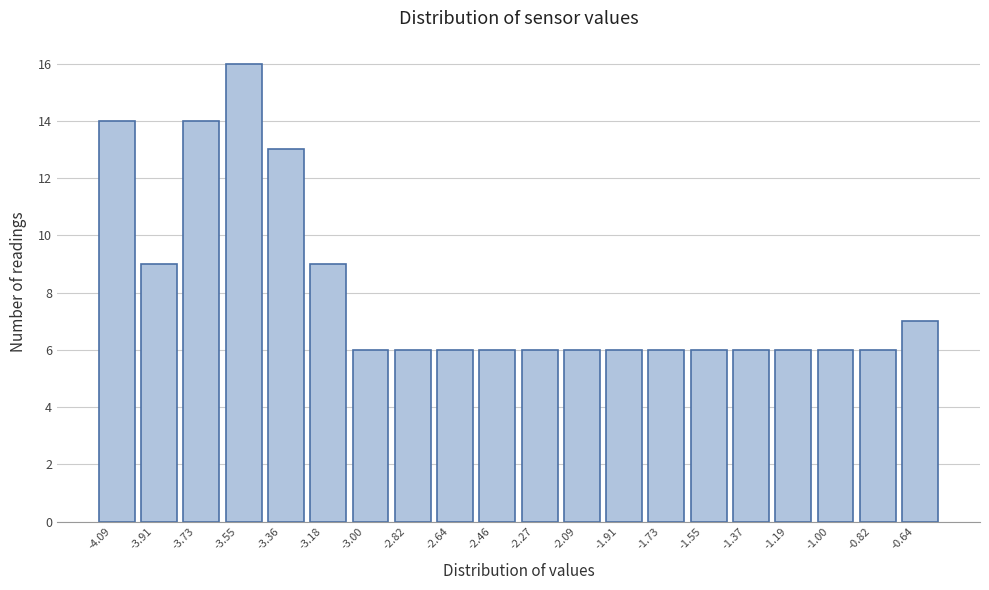

Over which range of the x-axis is the bar tallest?

-3.54 to -3.36